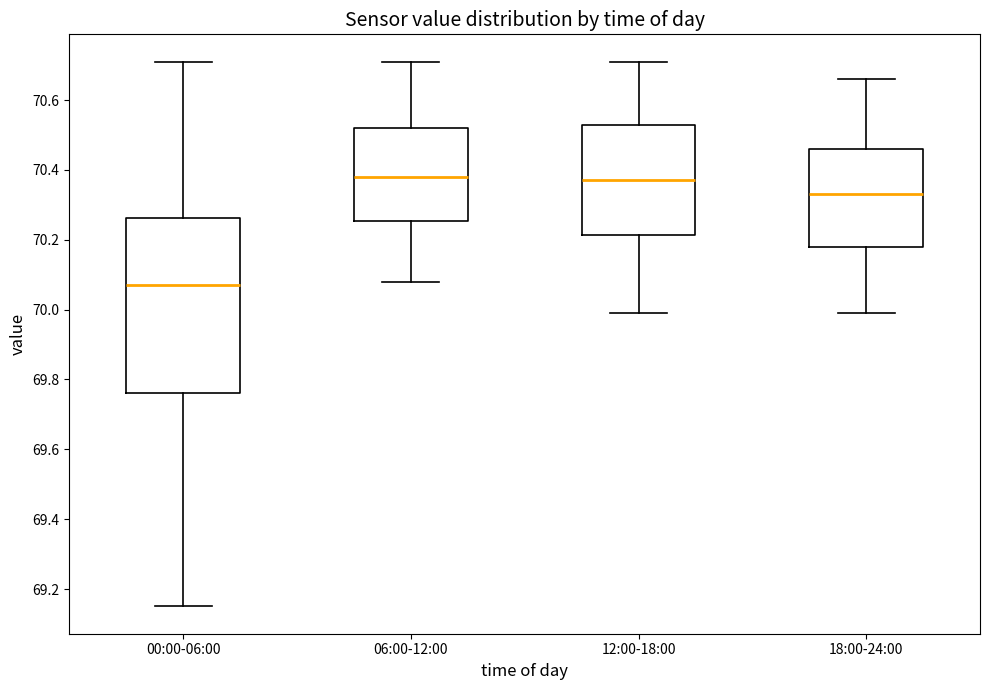

Comparing the boxes themselves (not the whiskers), which one is the tallest?

00:00-06:00